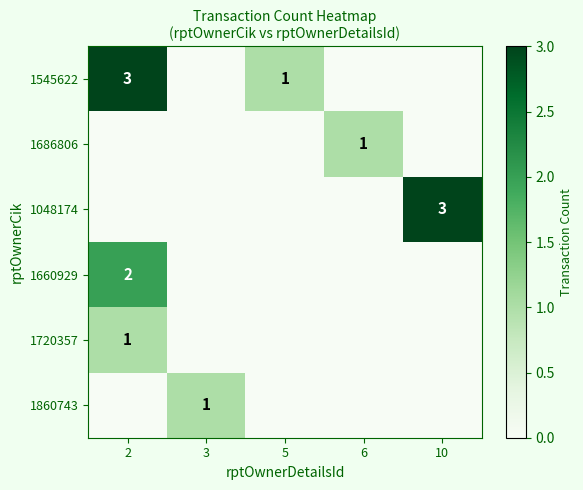

Is it true that 1545622 equals 2 at 2?

False